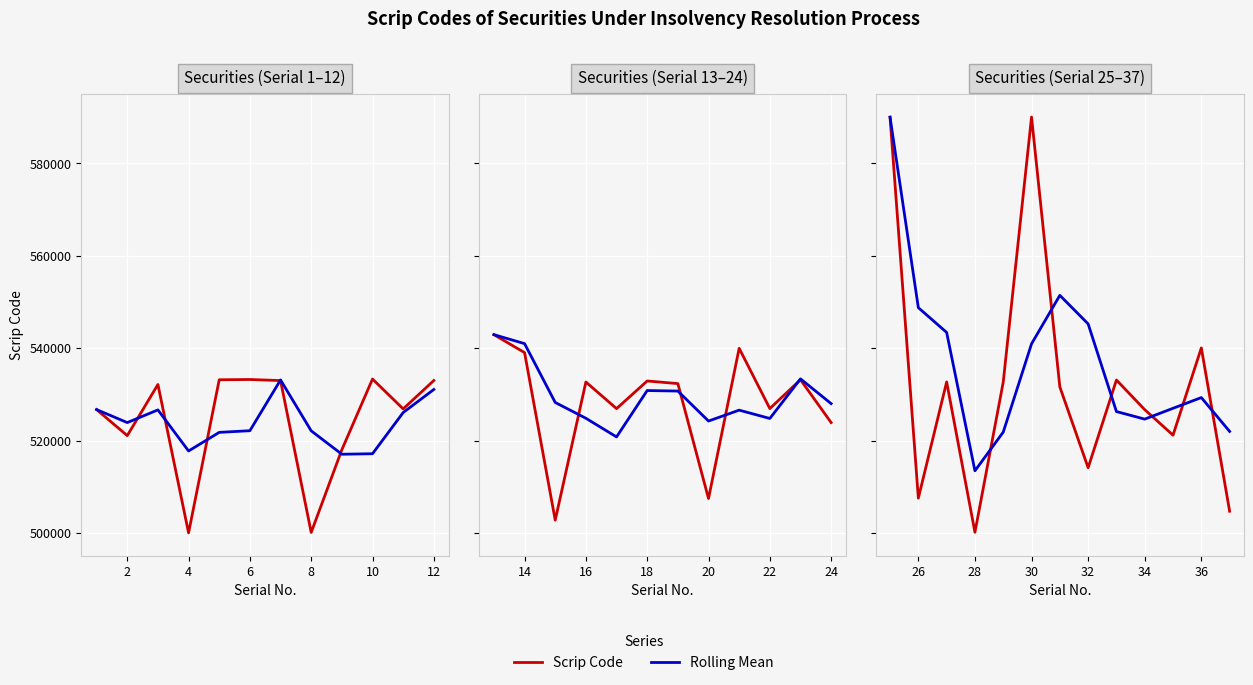

Which series has the widest spread of values?

Scrip Code